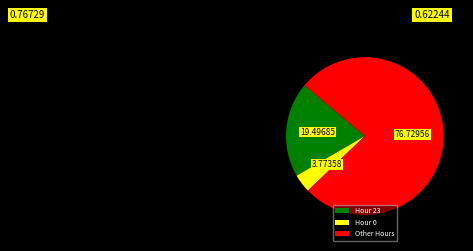

How many segments does this pie chart have?

3